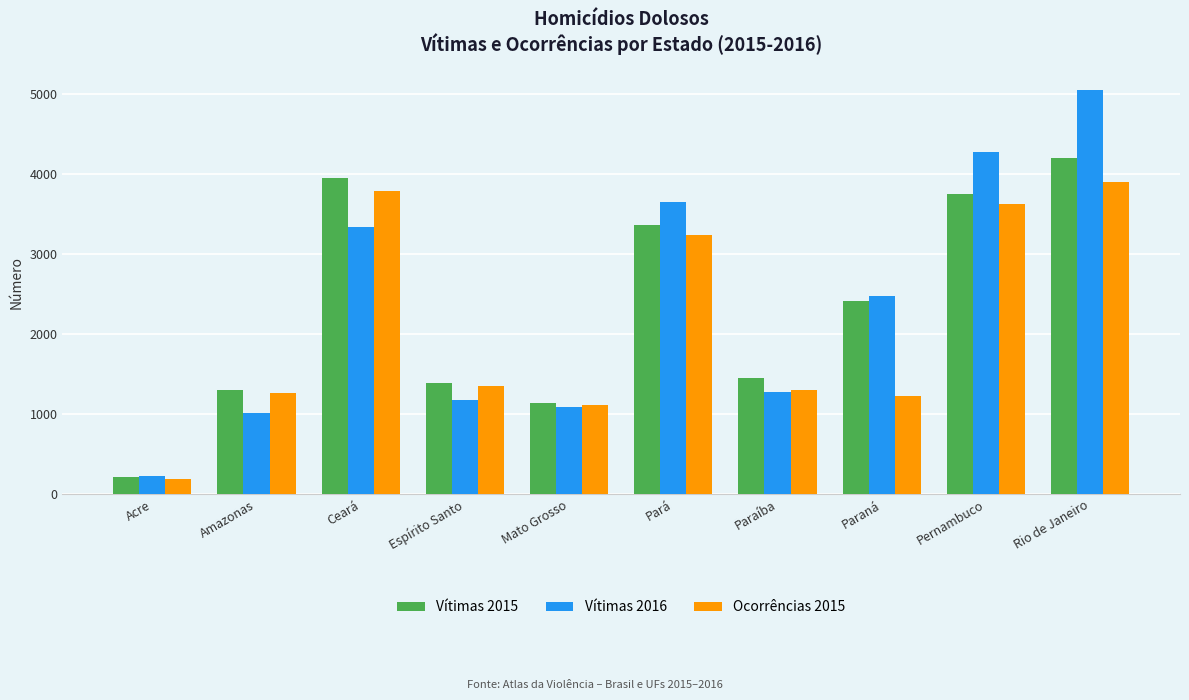

Rank the series by their average value, from lowest to highest.

Ocorrências 2015, Vítimas 2015, Vítimas 2016